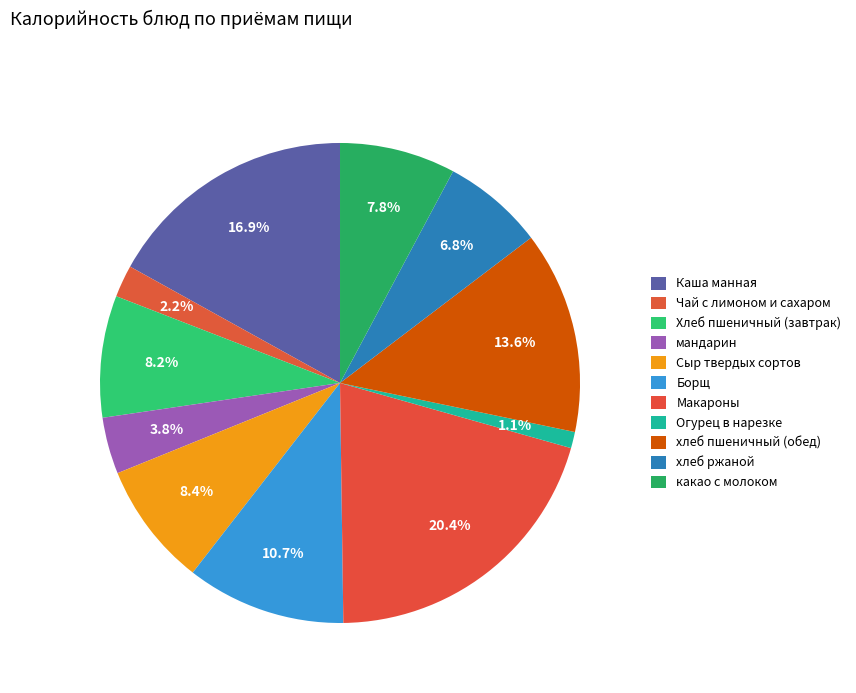

Between хлеб пшеничный (обед) and хлеб ржаной, which is larger?

хлеб пшеничный (обед)